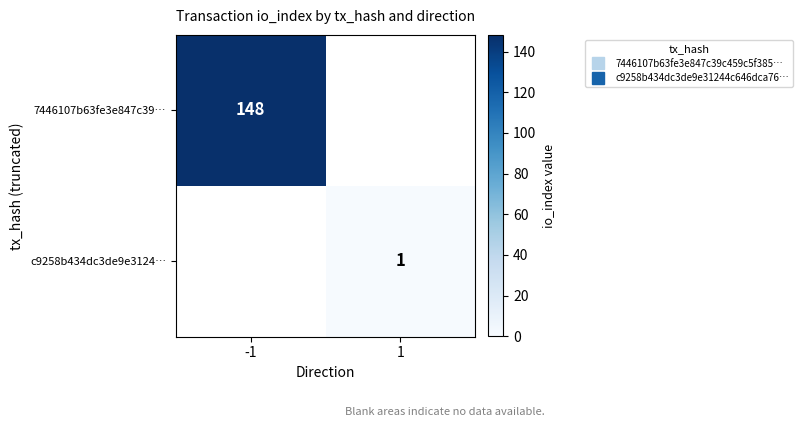

At which category is the sum across all series the highest?

-1